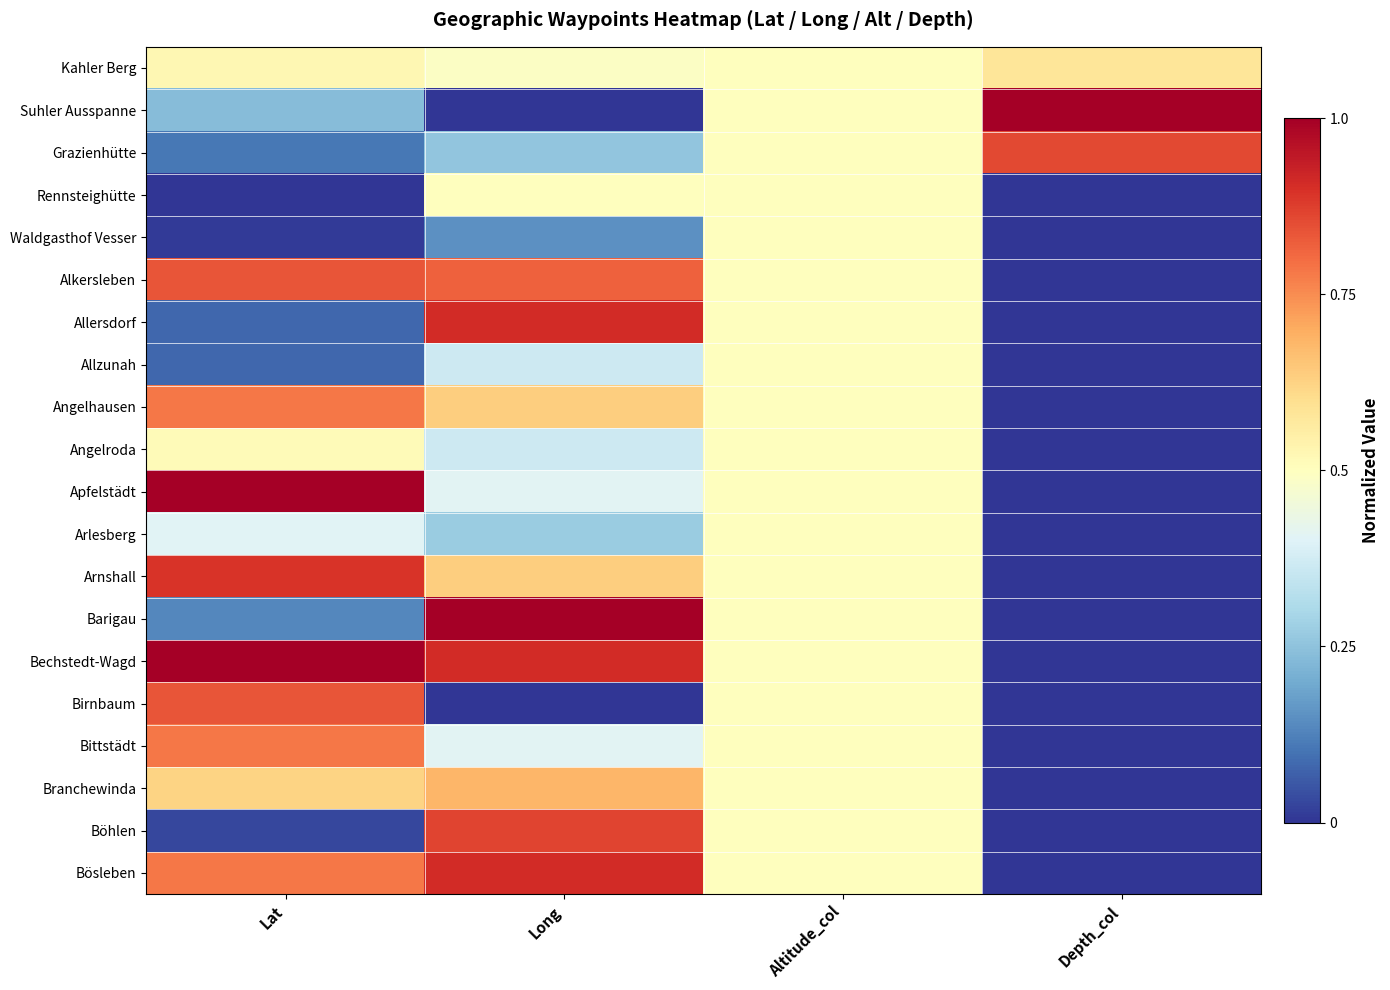

Reading left to right, list all the values displayed in this chart.

Kahler Berg: Lat=0.5	Long=0.5	Altitude_col=0.5	Depth_col=0.6
Suhler Ausspanne: Lat=0.2	Long=0.0	Altitude_col=0.5	Depth_col=1.0
Grazienhütte: Lat=0.1	Long=0.3	Altitude_col=0.5	Depth_col=0.9
Rennsteighütte: Lat=0.0	Long=0.5	Altitude_col=0.5	Depth_col=0.0
Waldgasthof Vesser: Lat=0.0	Long=0.1	Altitude_col=0.5	Depth_col=0.0
Alkersleben: Lat=0.8	Long=0.8	Altitude_col=0.5	Depth_col=0.0
Allersdorf: Lat=0.1	Long=0.9	Altitude_col=0.5	Depth_col=0.0
Allzunah: Lat=0.1	Long=0.4	Altitude_col=0.5	Depth_col=0.0
Angelhausen: Lat=0.8	Long=0.6	Altitude_col=0.5	Depth_col=0.0
Angelroda: Lat=0.5	Long=0.4	Altitude_col=0.5	Depth_col=0.0
Apfelstädt: Lat=1.0	Long=0.4	Altitude_col=0.5	Depth_col=0.0
Arlesberg: Lat=0.4	Long=0.3	Altitude_col=0.5	Depth_col=0.0
Arnshall: Lat=0.9	Long=0.6	Altitude_col=0.5	Depth_col=0.0
Barigau: Lat=0.1	Long=1.0	Altitude_col=0.5	Depth_col=0.0
Bechstedt-Wagd: Lat=1.0	Long=0.9	Altitude_col=0.5	Depth_col=0.0
Birnbaum: Lat=0.8	Long=0.0	Altitude_col=0.5	Depth_col=0.0
Bittstädt: Lat=0.8	Long=0.4	Altitude_col=0.5	Depth_col=0.0
Branchewinda: Lat=0.6	Long=0.7	Altitude_col=0.5	Depth_col=0.0
Böhlen: Lat=0.0	Long=0.9	Altitude_col=0.5	Depth_col=0.0
Bösleben: Lat=0.8	Long=0.9	Altitude_col=0.5	Depth_col=0.0